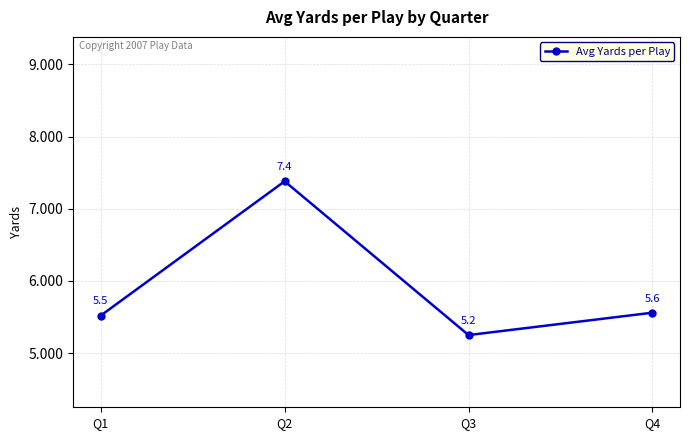

Between Q2 and Q3, which is larger?

Q2